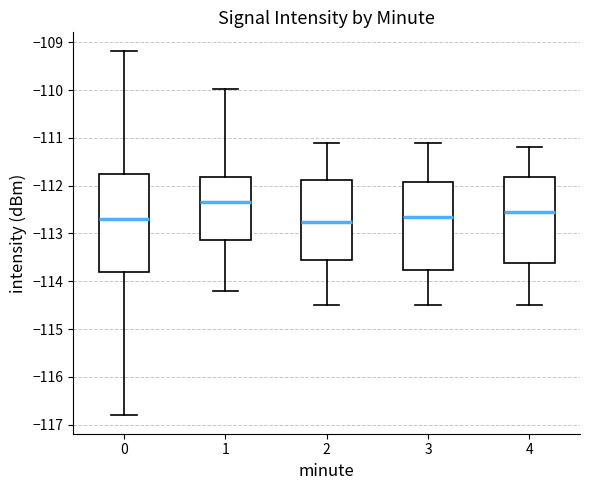

Reading left to right, transcribe this box plot: for each box, give where its median line is, the range the box spans, and where its two whiskers end, as read against the y-axis. The values are not printed on the chart, so give them approximately, as read against the axis.

0: median -112.7, box -113.8 to -111.8, whiskers -116.8 to -109.2
1: median -112.3, box -113.1 to -111.8, whiskers -114.2 to -110.0
2: median -112.7, box -113.5 to -111.9, whiskers -114.5 to -111.1
3: median -112.6, box -113.8 to -111.9, whiskers -114.5 to -111.1
4: median -112.5, box -113.6 to -111.8, whiskers -114.5 to -111.2